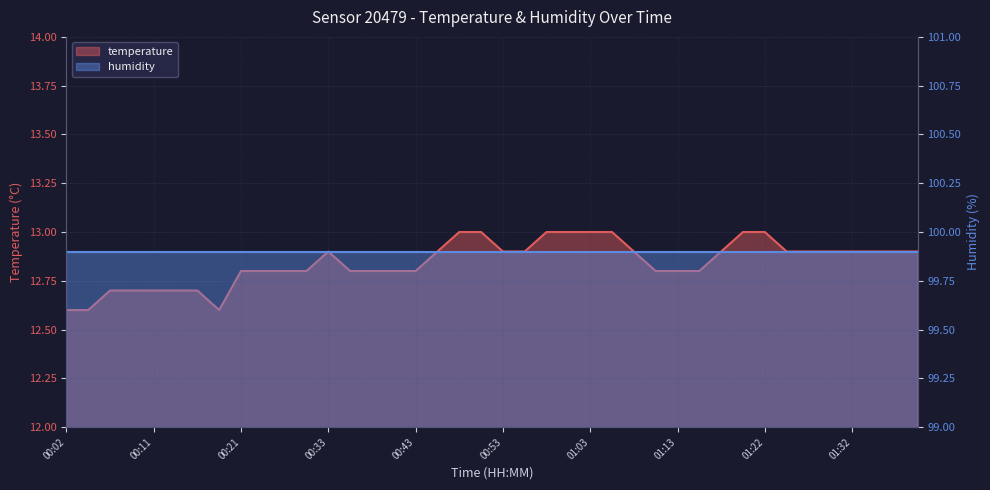

What is the label of the 31st point from the right?

00:24